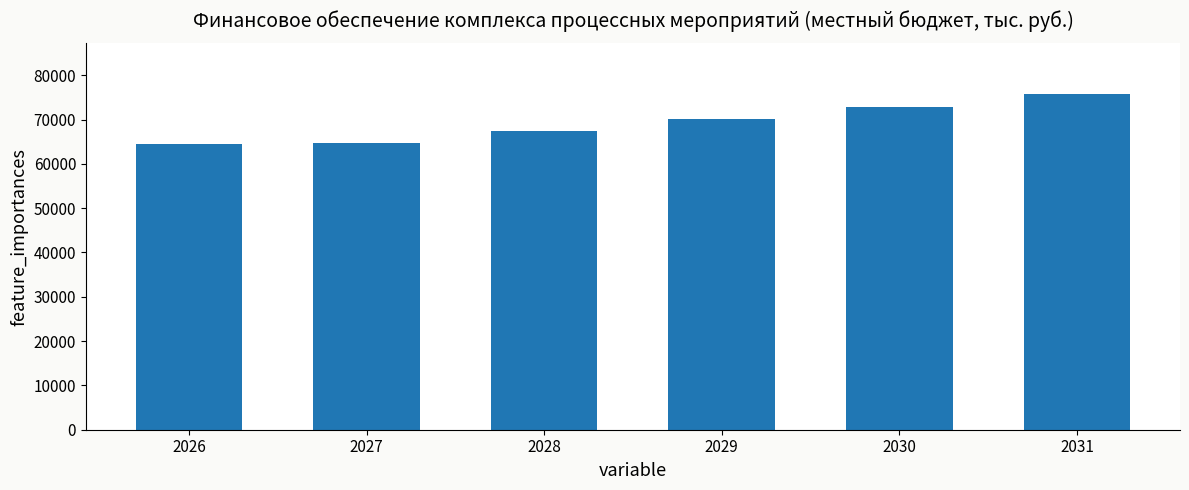

Where is the data nearest to the value 70098?

2029